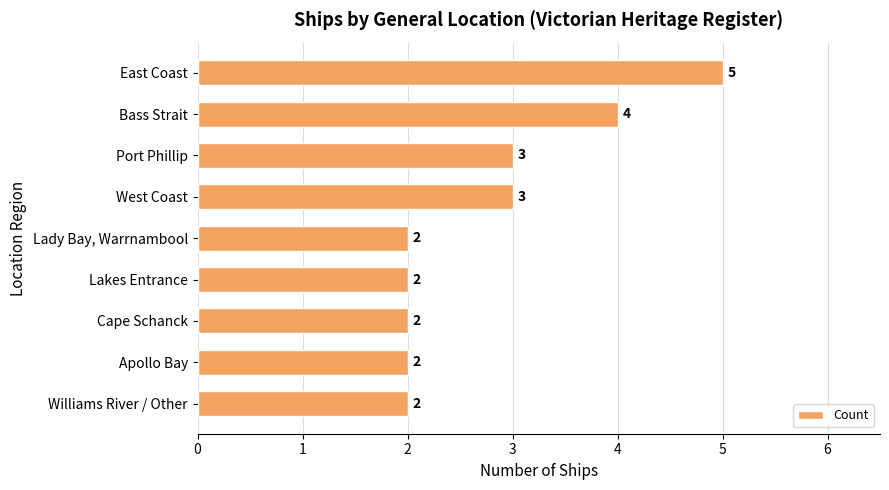

How many values are between 2 and 3?

7